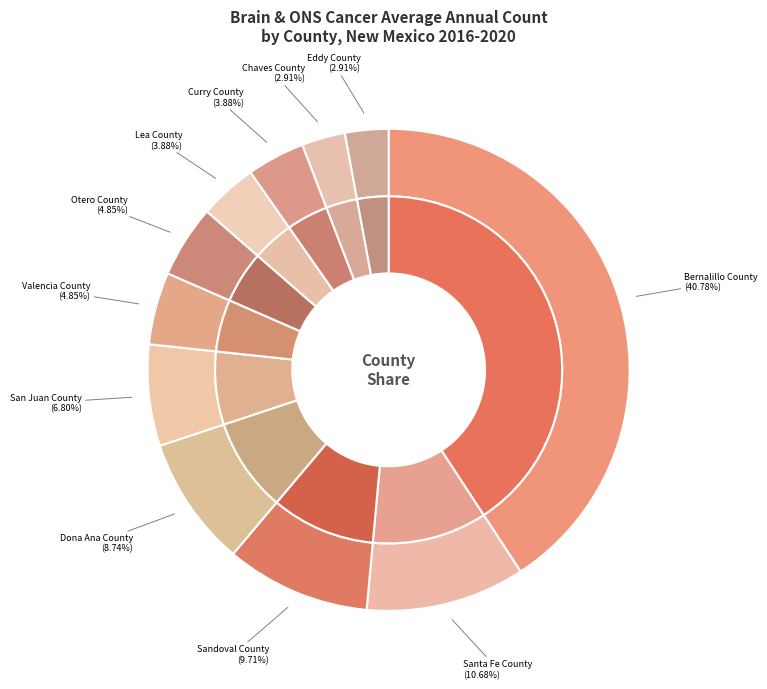

Which has a higher value, Dona Ana County or Otero County?

Dona Ana County